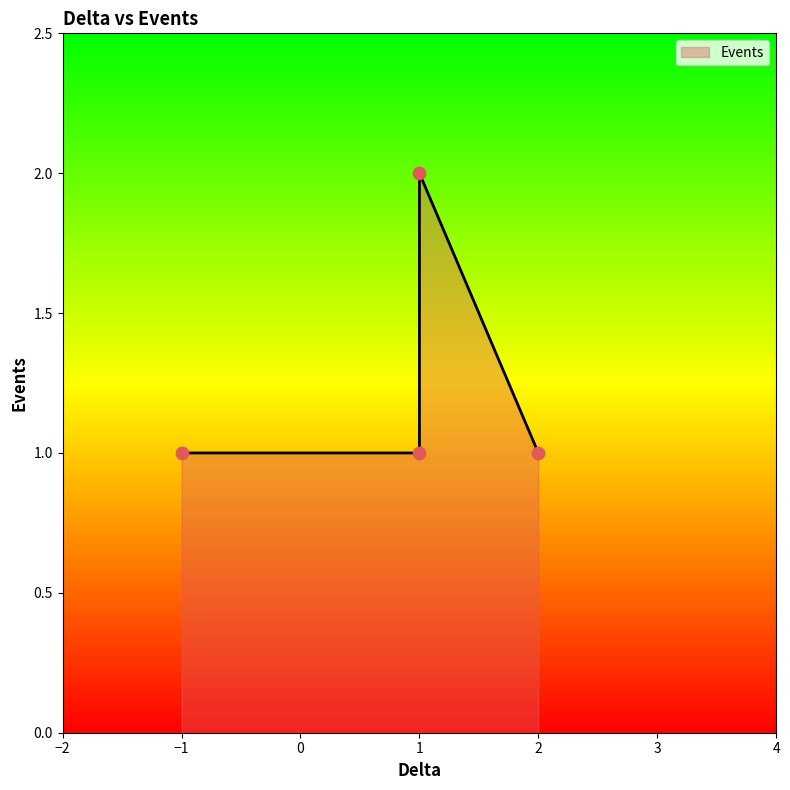

Between 1 and -1, which is larger?

1